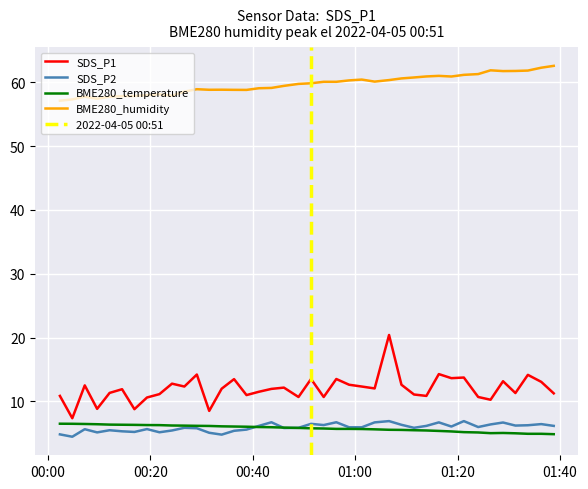

What is the highest value of the BME280_humidity series?

62.6